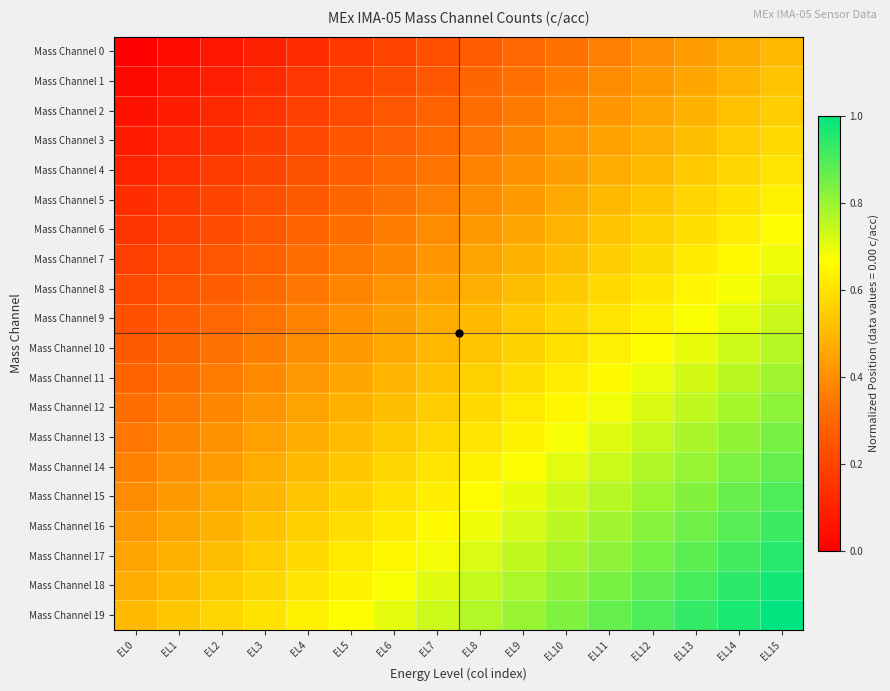

At EL11, list the series in order from smallest to largest.

Mass Channel 0, Mass Channel 1, Mass Channel 2, Mass Channel 3, Mass Channel 4, Mass Channel 5, Mass Channel 6, Mass Channel 7, Mass Channel 8, Mass Channel 9, Mass Channel 10, Mass Channel 11, Mass Channel 12, Mass Channel 13, Mass Channel 14, Mass Channel 15, Mass Channel 16, Mass Channel 17, Mass Channel 18, Mass Channel 19